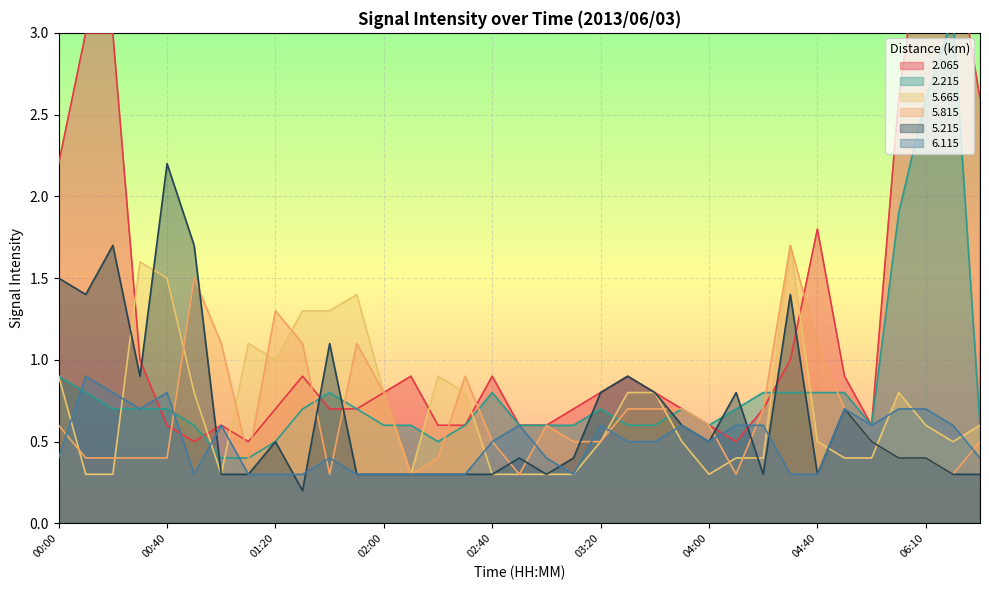

Reading right to left, transcribe all the data shown in this chart.

2.065: 2.6	3.6	3.8	2.6	0.6	0.9	1.8	1.0	0.7	0.5	0.6	0.7	0.8	0.9	0.8	0.7	0.6	0.6	0.9	0.6	0.6	0.9	0.8	0.7	0.7	0.9	0.7	0.5	0.6	0.5	0.6	1.0	3.0	3.0	2.2
2.215: 0.6	3.1	2.6	1.9	0.6	0.8	0.8	0.8	0.8	0.7	0.6	0.7	0.6	0.6	0.7	0.6	0.6	0.6	0.8	0.6	0.5	0.6	0.6	0.7	0.8	0.7	0.5	0.4	0.4	0.6	0.7	0.7	0.7	0.8	0.9
5.665: 0.6	0.5	0.6	0.8	0.4	0.4	0.5	1.7	0.4	0.4	0.3	0.5	0.8	0.8	0.5	0.3	0.3	0.3	0.3	0.8	0.9	0.3	0.8	1.4	1.3	1.3	1.0	1.1	0.3	0.8	1.5	1.6	0.3	0.3	0.9
5.815: 0.5	0.3	0.4	0.4	0.5	0.7	1.1	1.7	0.7	0.3	0.6	0.7	0.7	0.7	0.5	0.5	0.6	0.3	0.5	0.9	0.4	0.3	0.8	1.1	0.3	1.1	1.3	0.4	1.1	1.5	0.4	0.4	0.4	0.4	0.6
5.215: 0.3	0.3	0.4	0.4	0.5	0.7	0.3	1.4	0.3	0.8	0.5	0.6	0.8	0.9	0.8	0.4	0.3	0.4	0.3	0.3	0.3	0.3	0.3	0.3	1.1	0.2	0.5	0.3	0.3	1.7	2.2	0.9	1.7	1.4	1.5
6.115: 0.4	0.6	0.7	0.7	0.6	0.7	0.3	0.3	0.6	0.6	0.5	0.6	0.5	0.5	0.6	0.3	0.4	0.6	0.5	0.3	0.3	0.3	0.3	0.3	0.4	0.3	0.3	0.3	0.6	0.3	0.8	0.7	0.8	0.9	0.4